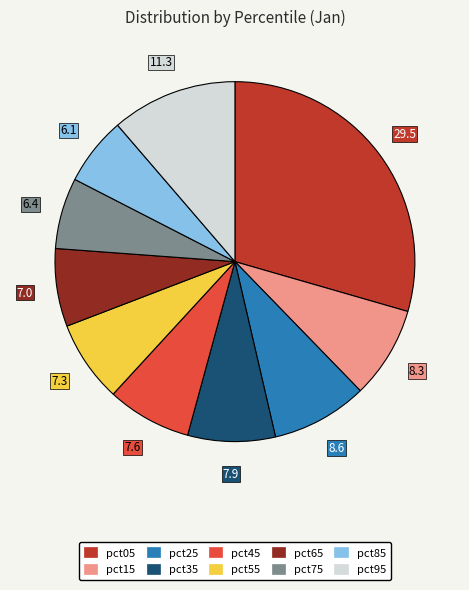

Does any single category account for the majority?

No